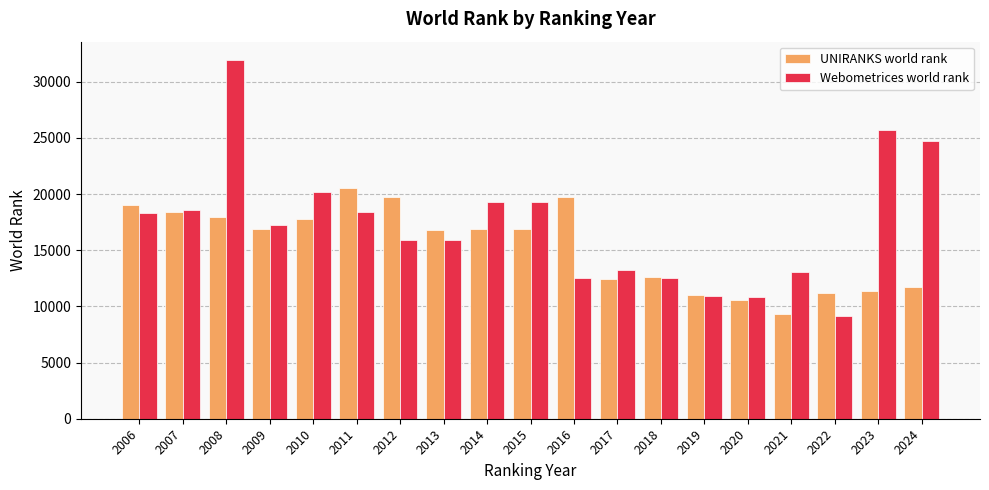

Count the number of categories in the chart.

19